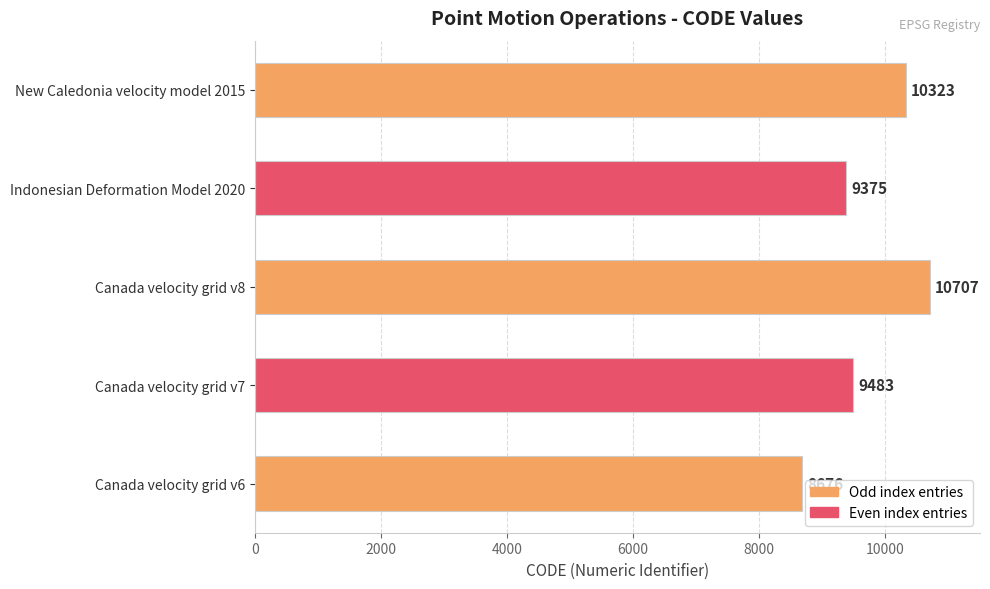

True or false: the data shows 10707 at Canada velocity grid v8.

True